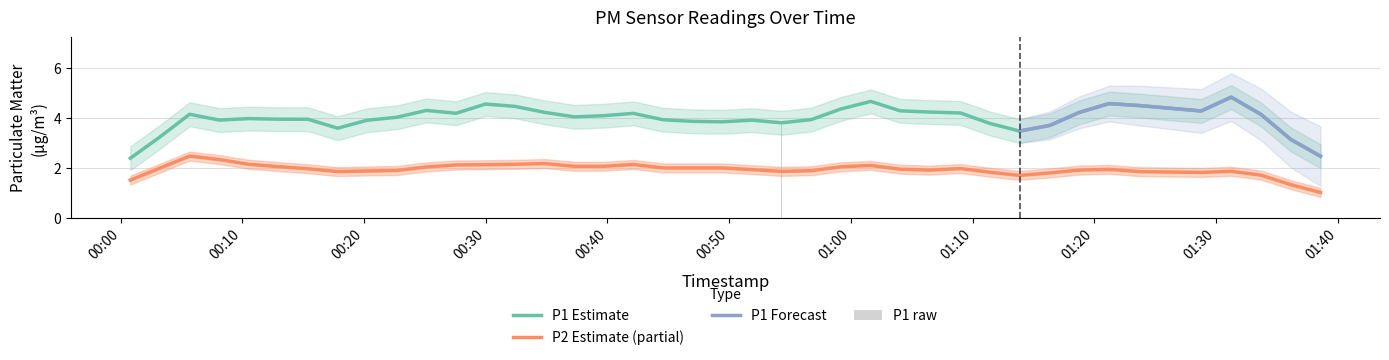

True or false: P2 Estimate (partial) and P1 Estimate intersect in this chart.

False